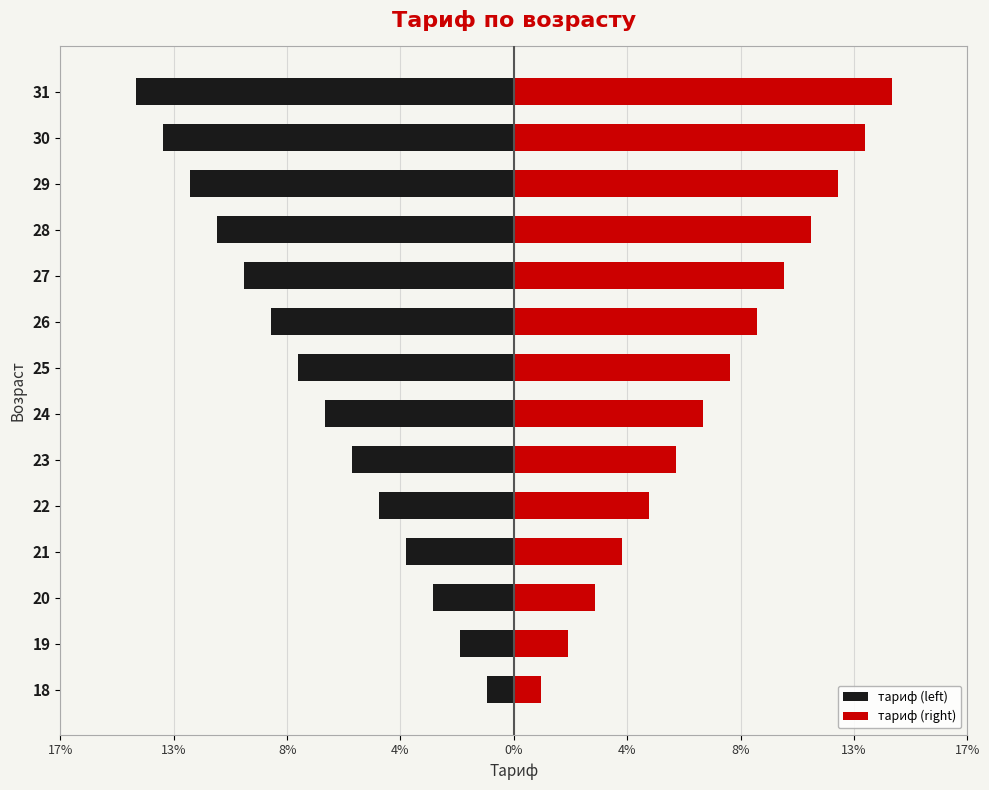

How many bars are there in total?

28